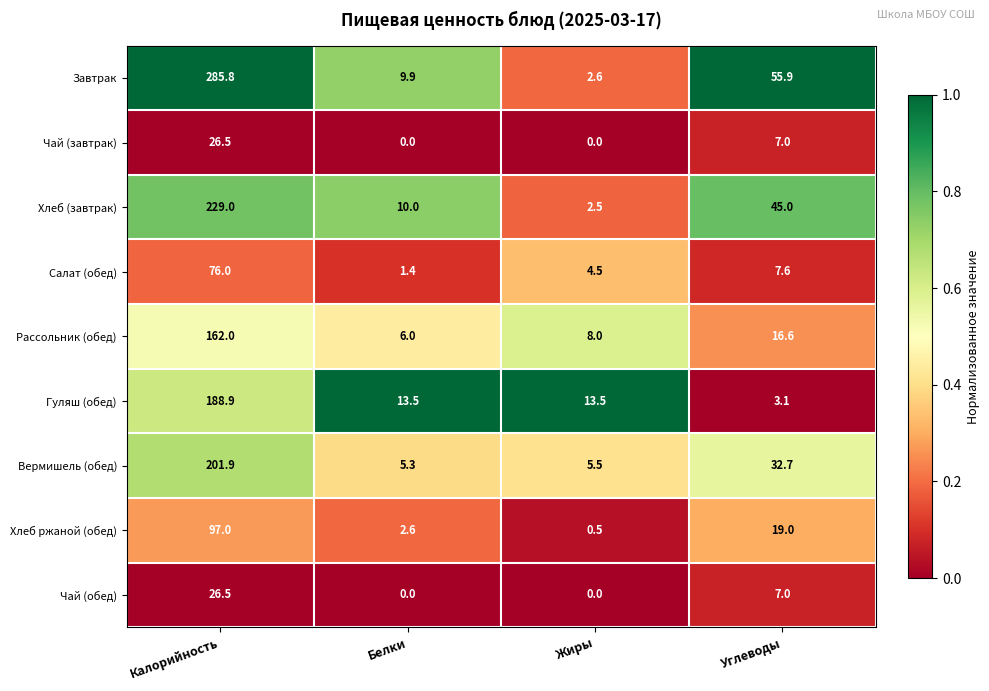

Is it true that Чай (завтрак) equals -11.6 at Жиры?

False